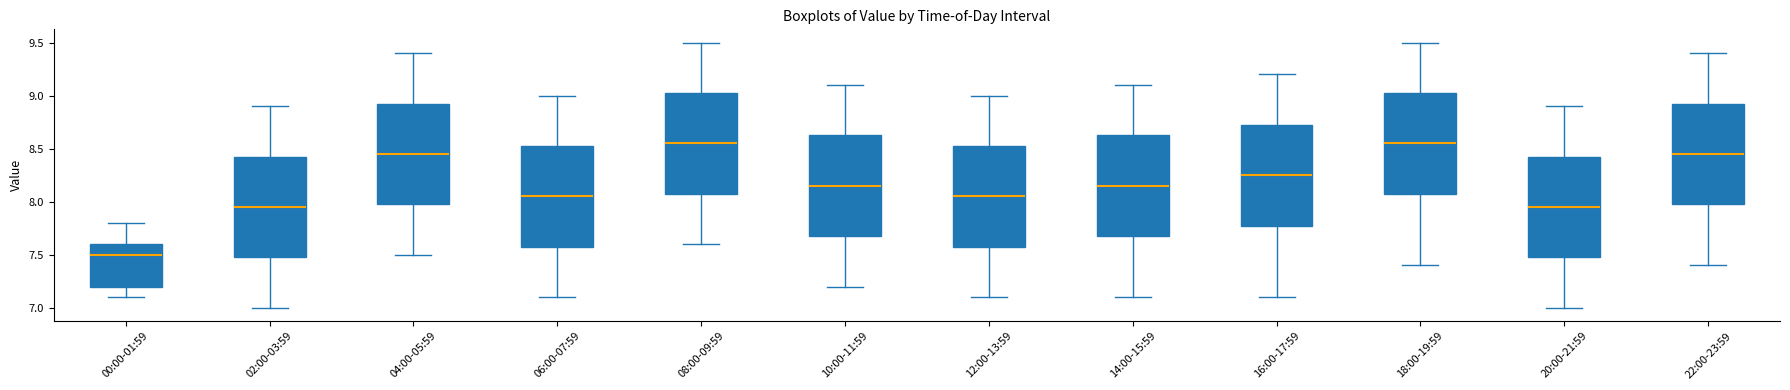

Reading left to right, transcribe this box plot: for each box, give where its median line is, the range the box spans, and where its two whiskers end, as read against the y-axis. The values are not printed on the chart, so give them approximately, as read against the axis.

00:00-01:59: median 7.50, box 7.20 to 7.60, whiskers 7.10 to 7.80
02:00-03:59: median 7.95, box 7.50 to 8.45, whiskers 7.00 to 8.90
04:00-05:59: median 8.45, box 8.00 to 8.95, whiskers 7.50 to 9.40
06:00-07:59: median 8.05, box 7.60 to 8.55, whiskers 7.10 to 9.00
08:00-09:59: median 8.55, box 8.10 to 9.05, whiskers 7.60 to 9.50
10:00-11:59: median 8.15, box 7.70 to 8.65, whiskers 7.20 to 9.10
12:00-13:59: median 8.05, box 7.60 to 8.55, whiskers 7.10 to 9.00
14:00-15:59: median 8.15, box 7.70 to 8.65, whiskers 7.10 to 9.10
16:00-17:59: median 8.25, box 7.80 to 8.75, whiskers 7.10 to 9.20
18:00-19:59: median 8.55, box 8.10 to 9.05, whiskers 7.40 to 9.50
20:00-21:59: median 7.95, box 7.50 to 8.45, whiskers 7.00 to 8.90
22:00-23:59: median 8.45, box 8.00 to 8.95, whiskers 7.40 to 9.40